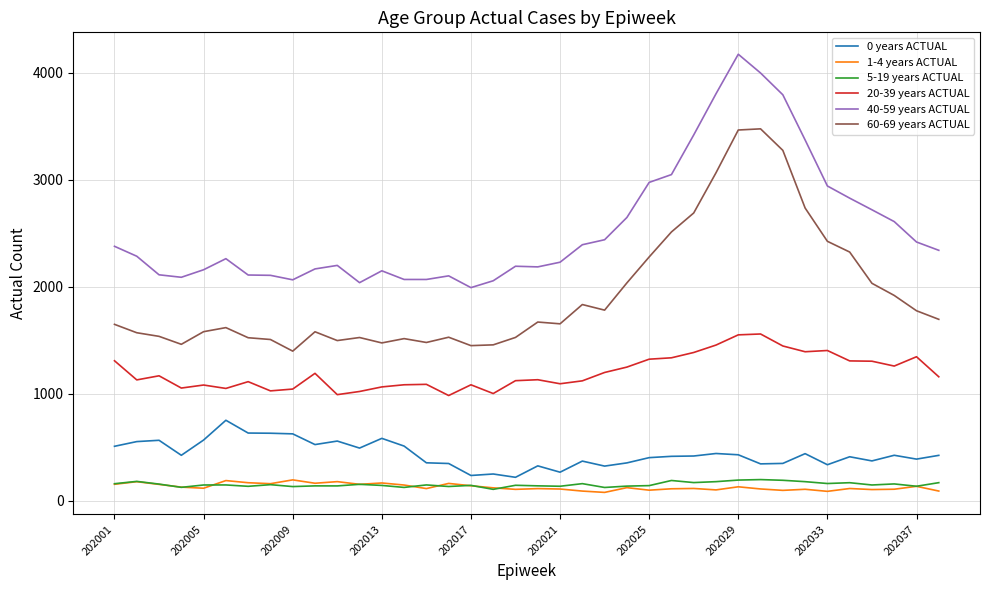

Which series has the largest total across all categories?

40-59 years ACTUAL